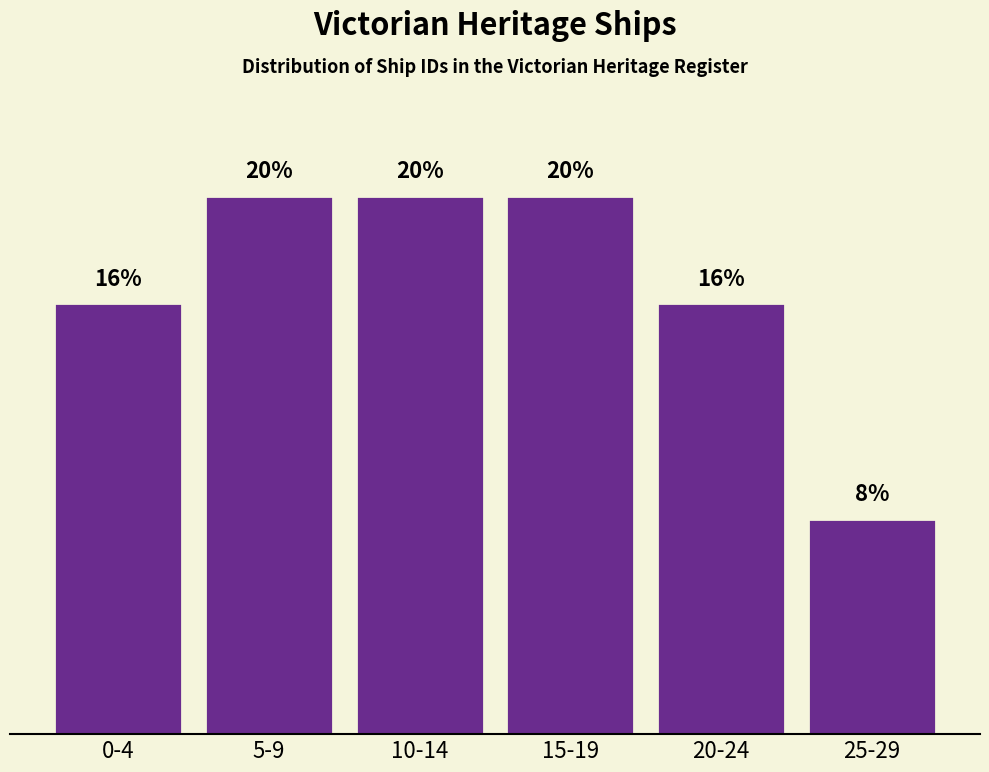

Which category has the lowest value across all series?

25-29